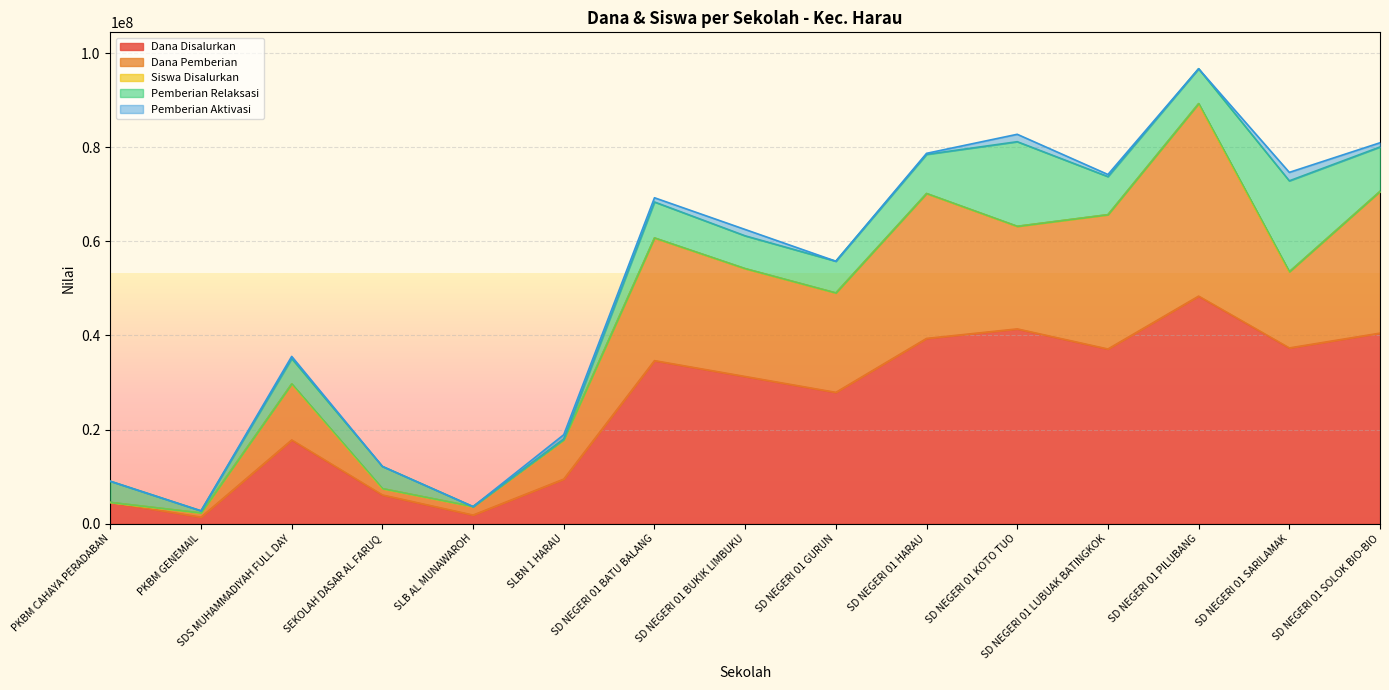

True or false: Dana Disalurkan has a value of 34650000 at SD NEGERI 01 BATU BALANG.

True